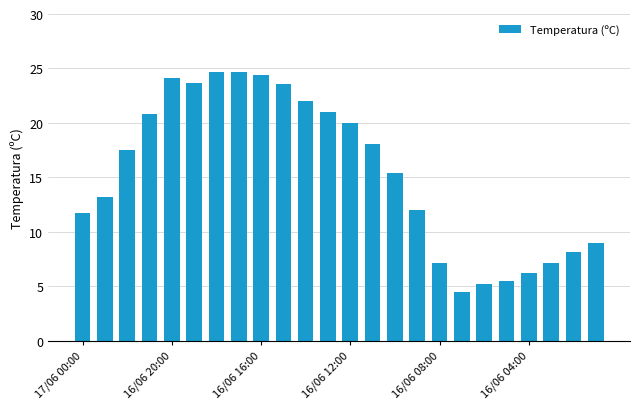

What is the smallest value displayed?

4.5